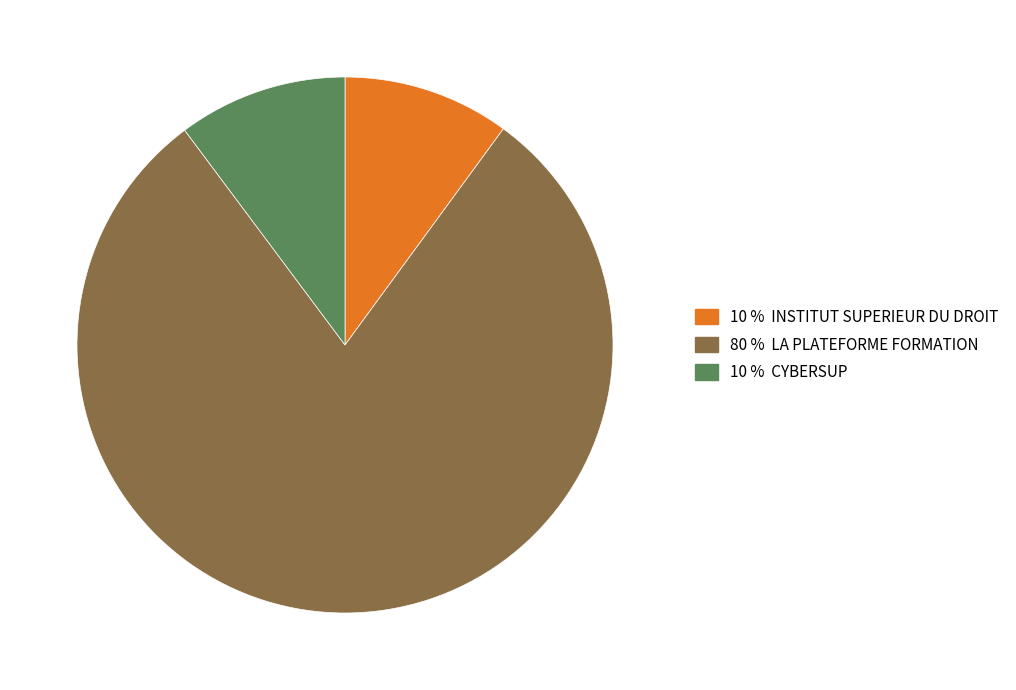

Is there any slice that represents more than half of the pie?

Yes